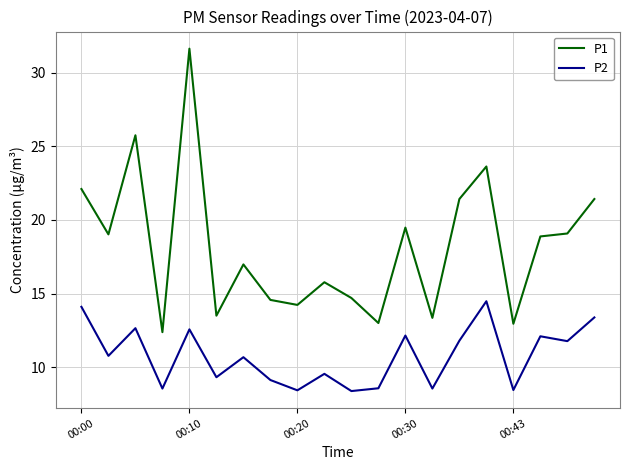

List the series in order of their overall mean, highest first.

P1, P2